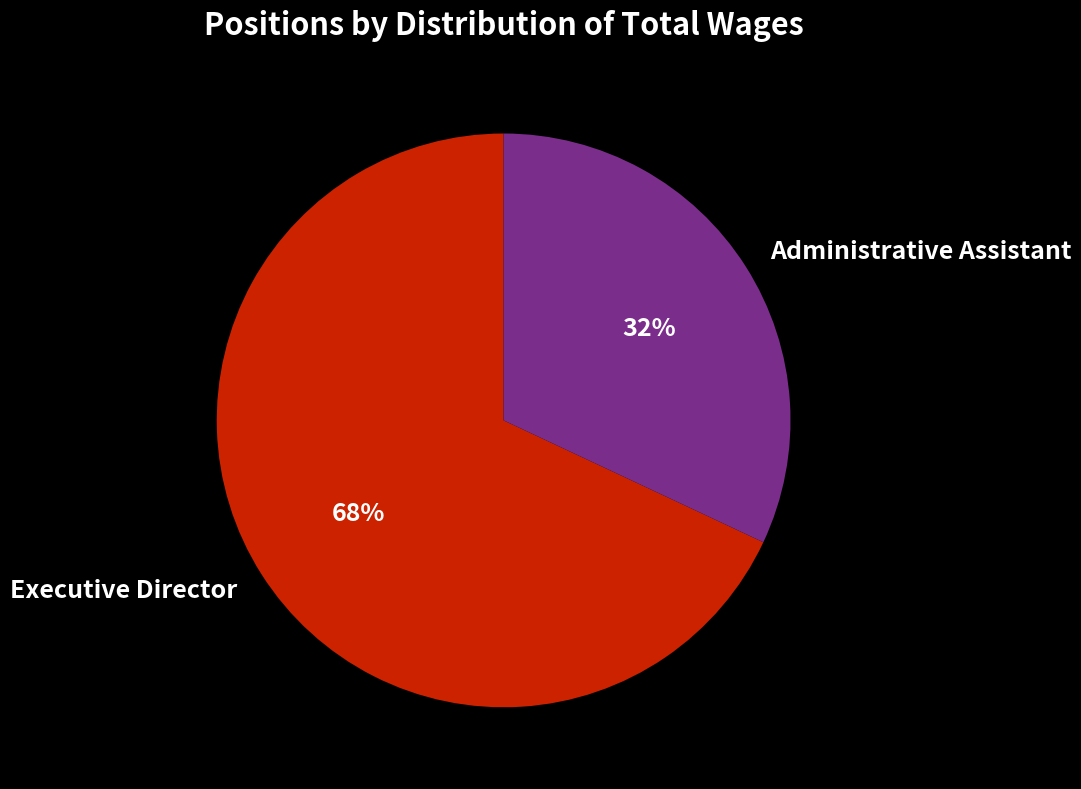

True or false: Administrative Assistant accounts for 32% of the total.

True